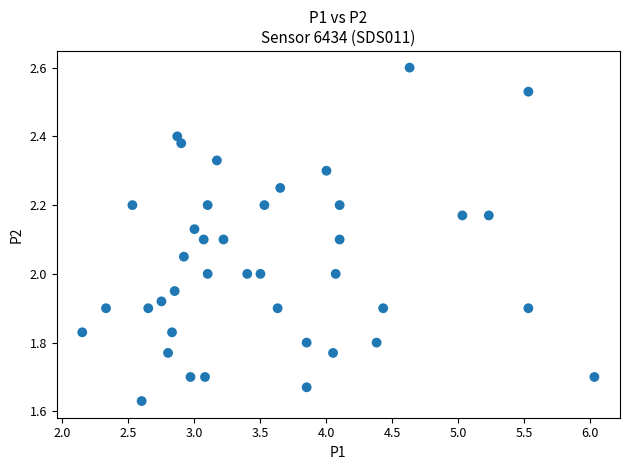

What is the range of X values (max minus min)?

3.9